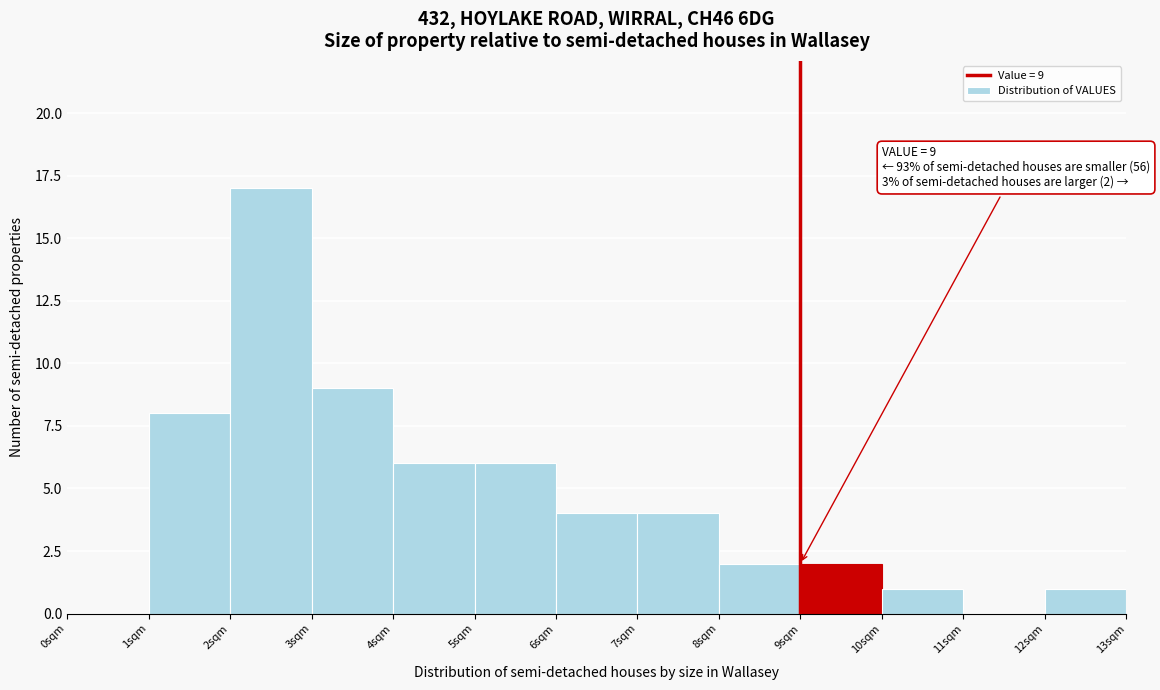

Over which range of the x-axis is the bar tallest?

2 to 3